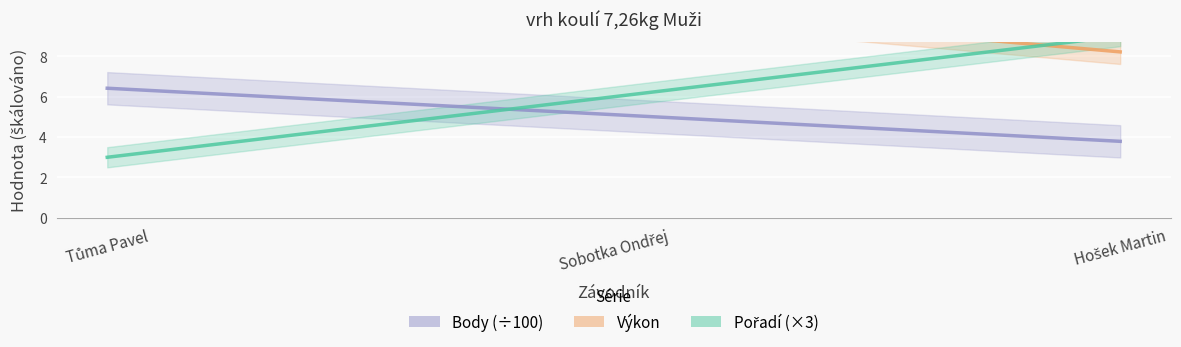

What is the sum of the Body values at Sobotka Ondřej and Hošek Martin?

8.9